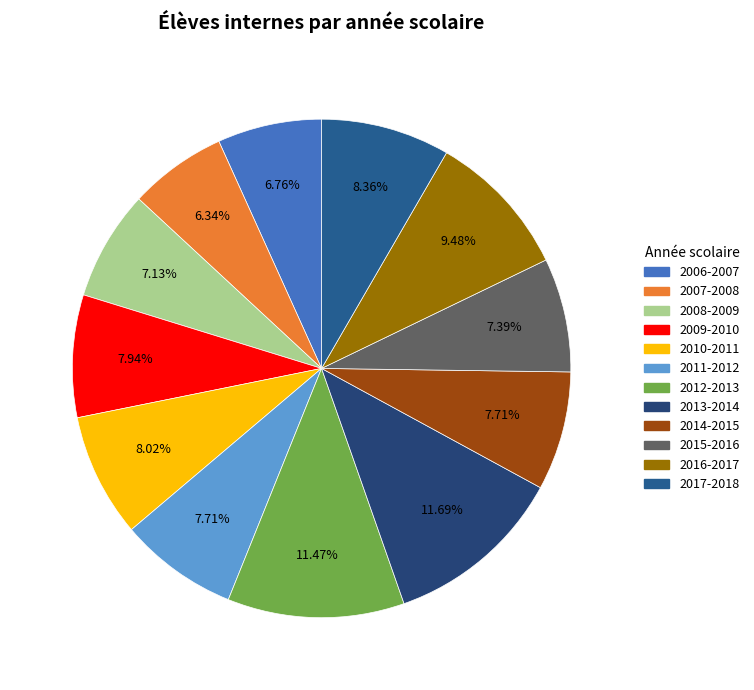

Which slice is the smallest?

2007-2008